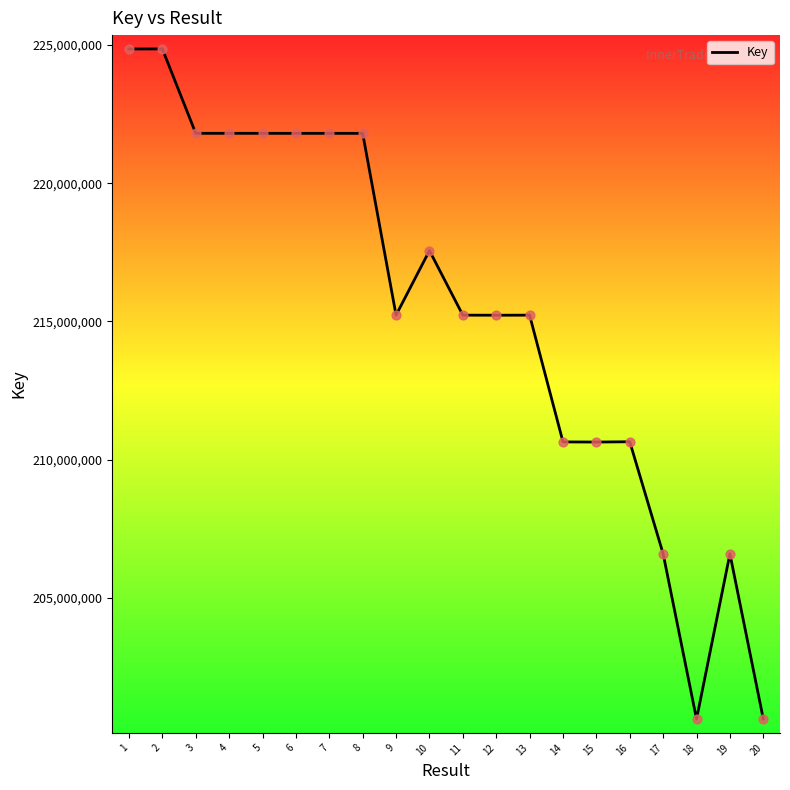

What is the ratio of the value at 6 to the value at 19?

1.1